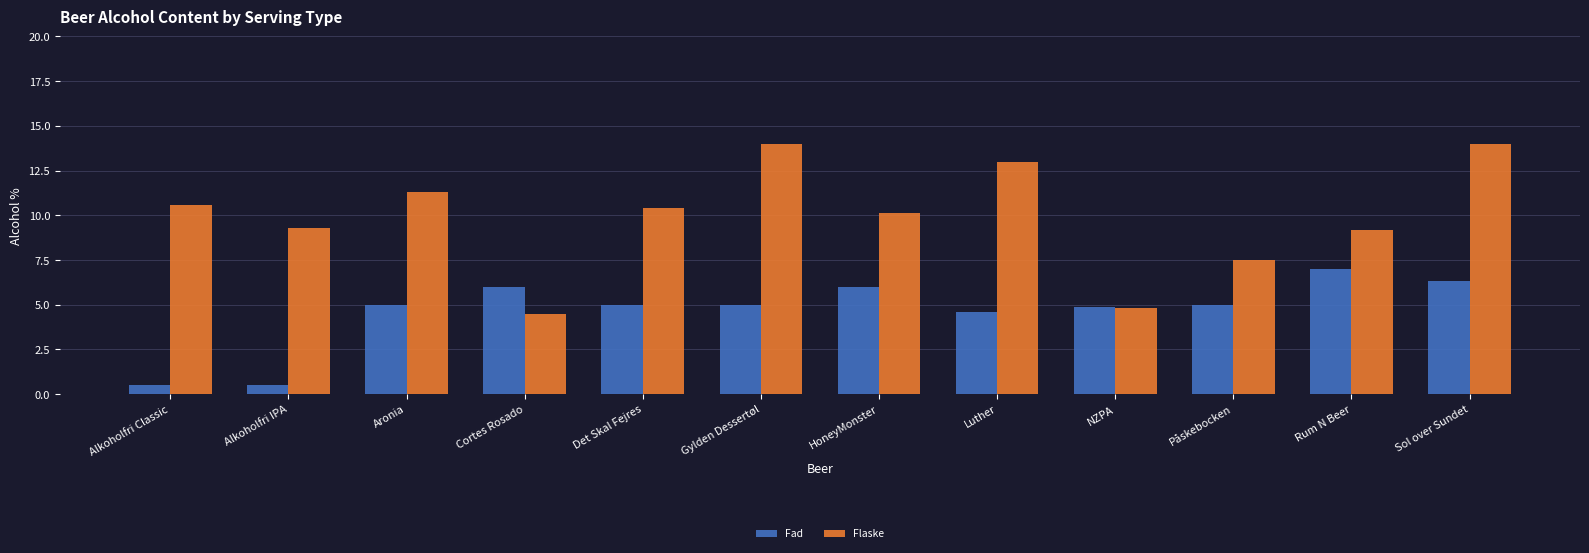

What is the value of the Fad bar at the 1st from the left?

0.5